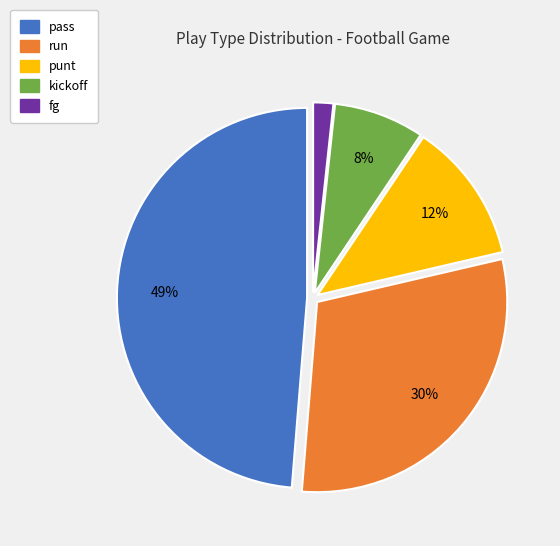

What is the ratio of the value at run to the value at punt?

2.5